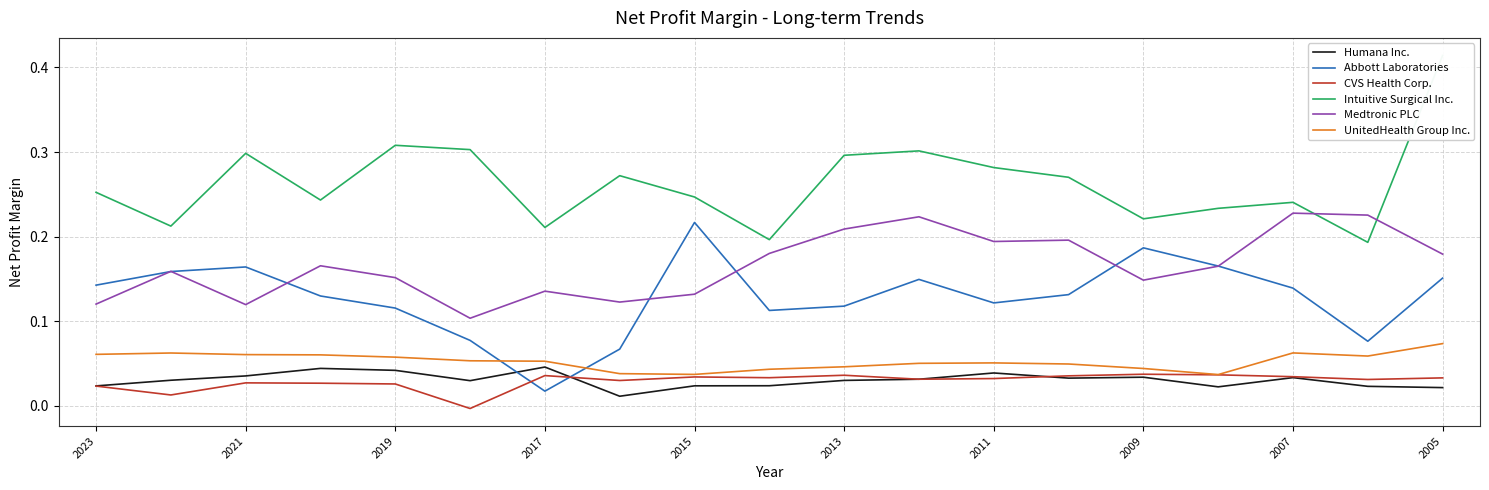

True or false: CVS Health Corp. and Medtronic PLC intersect in this chart.

False